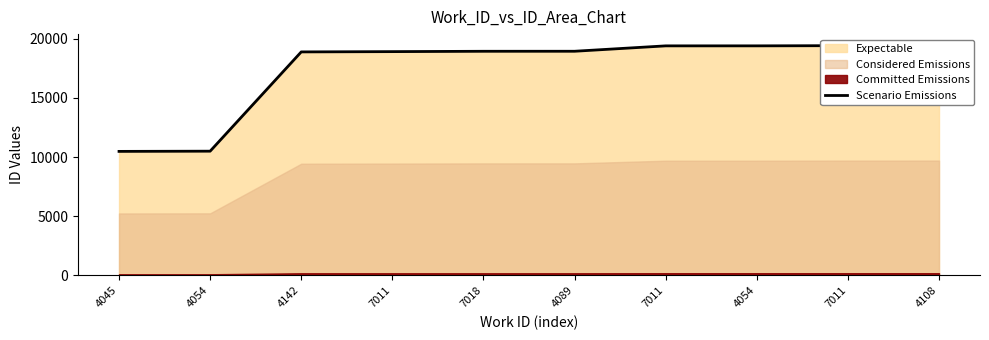

Reading right to left, extract all data points from this chart.

19409	19405	19388	19387	18932	18930	18901	18877	10496	10478